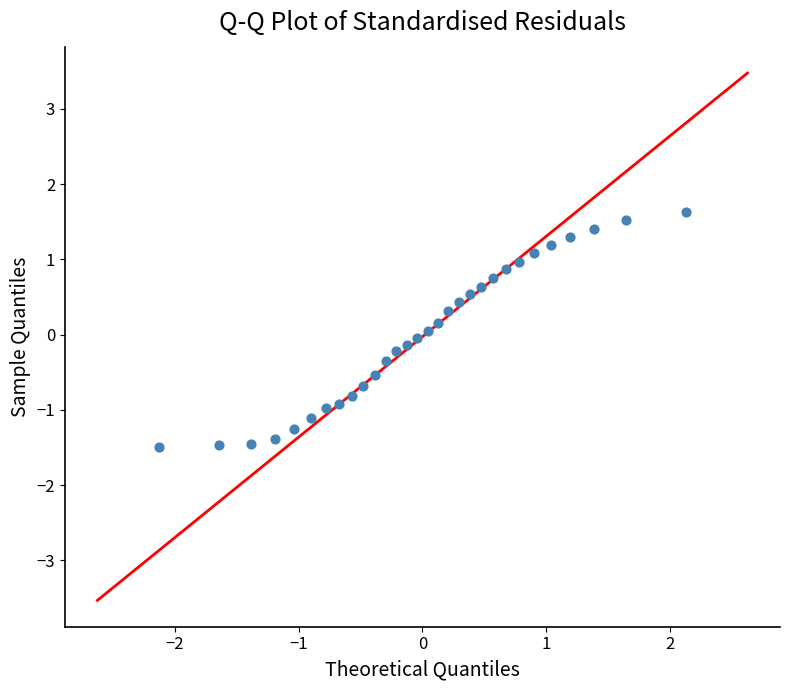

What is the range of Y values (max minus min)?

3.1